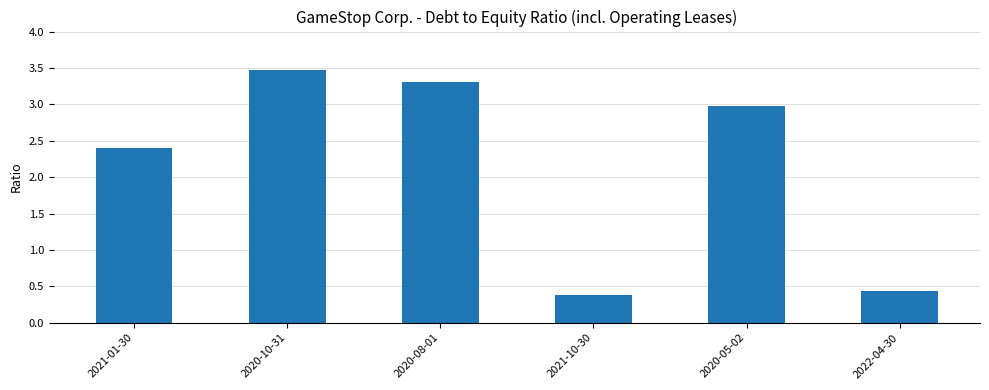

Approximately how many times larger is the value at 2021-10-30 compared to 2020-08-01?

0.1